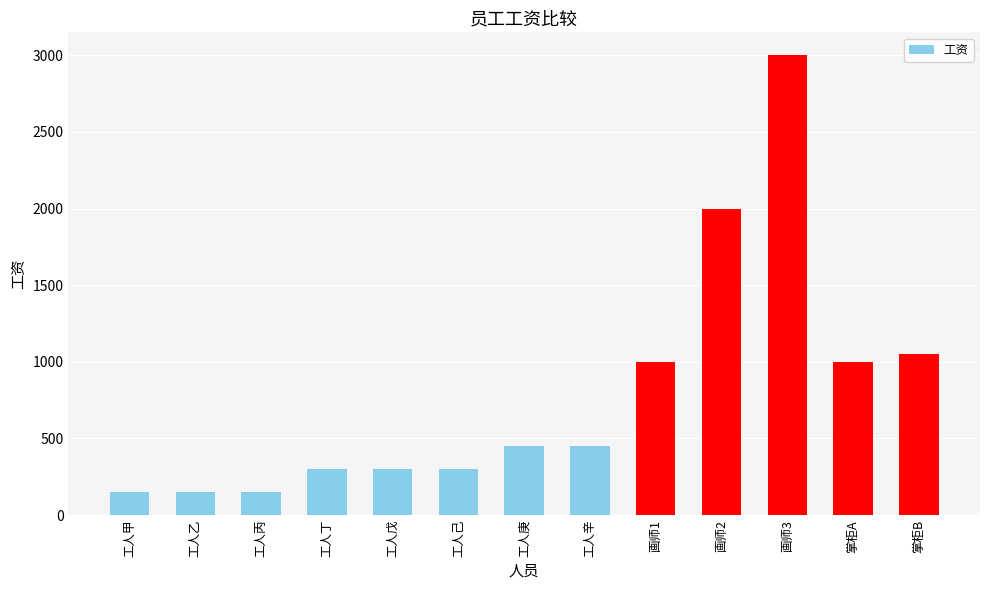

What is the difference between the maximum and second lowest values?

2850